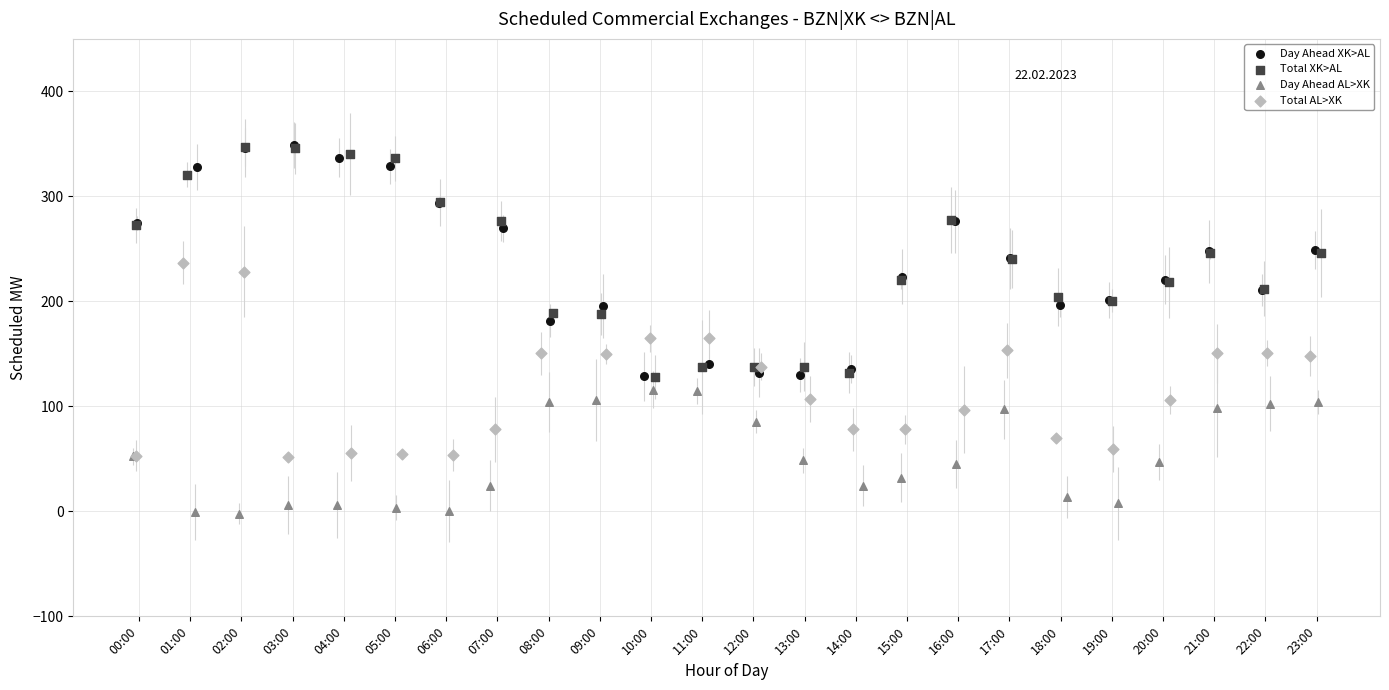

Which series reaches the minimum Y coordinate?

Day Ahead AL>XK